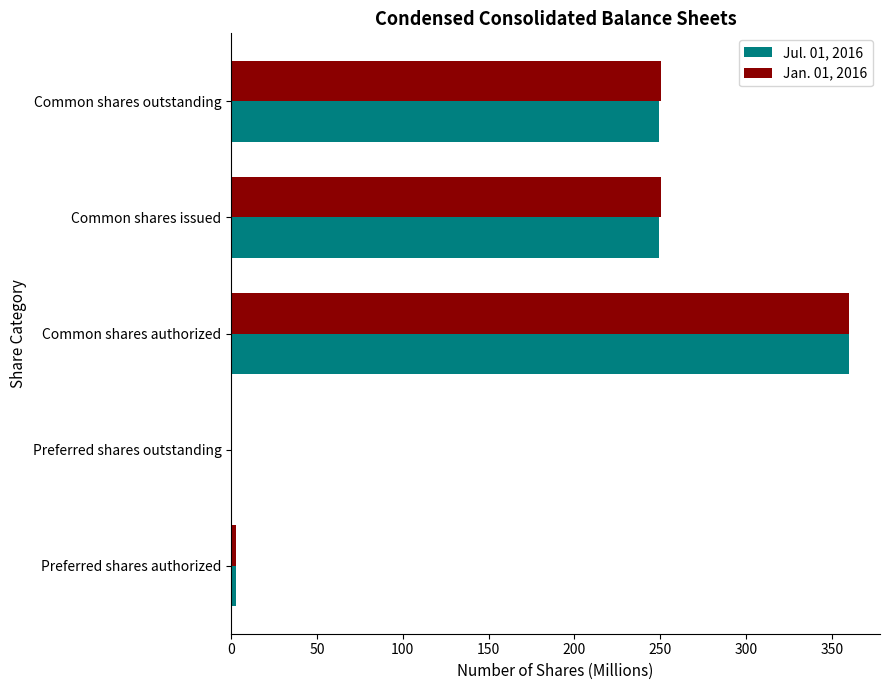

At which category is the sum across all series the highest?

Common shares authorized